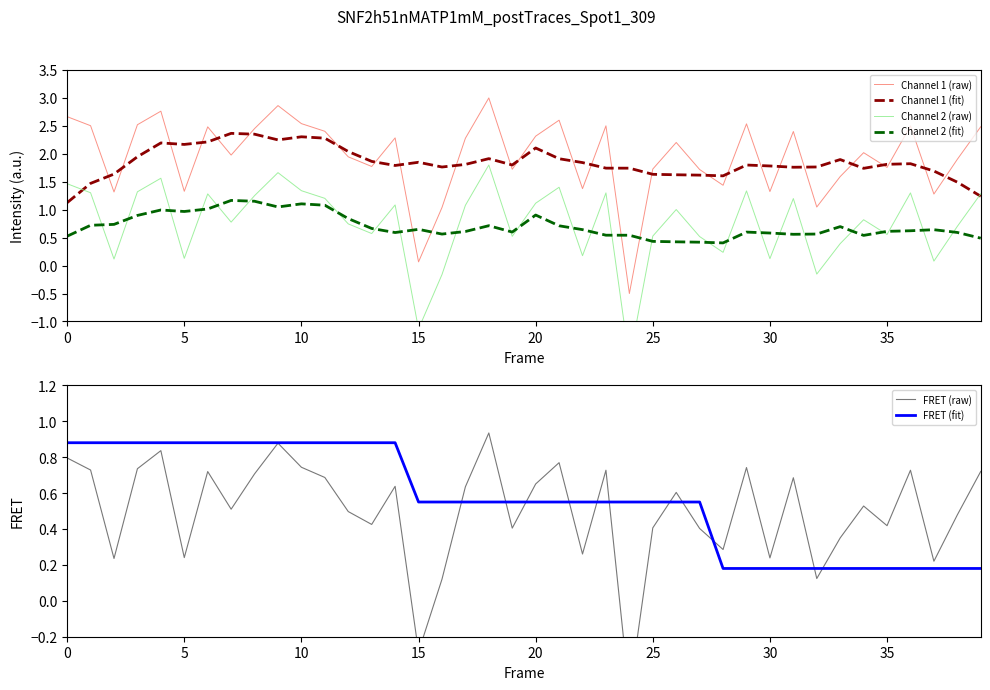

True or false: Channel 2 (fit) has a value of 0.9 at 20.

True